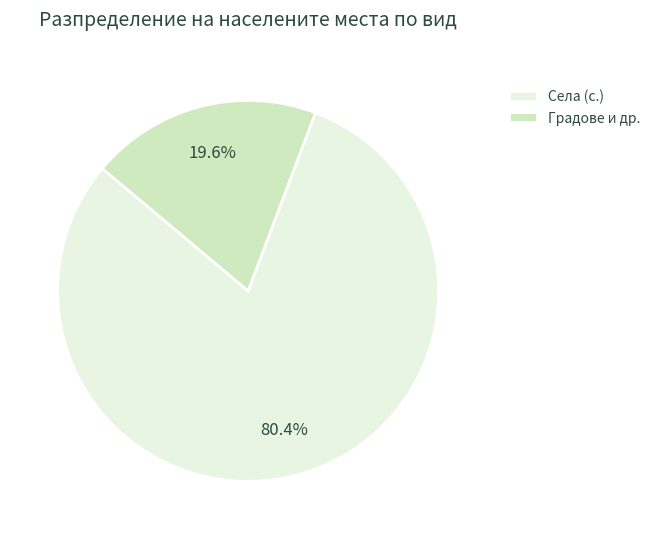

Between Села (с.) and Градове и др., which is larger?

Села (с.)